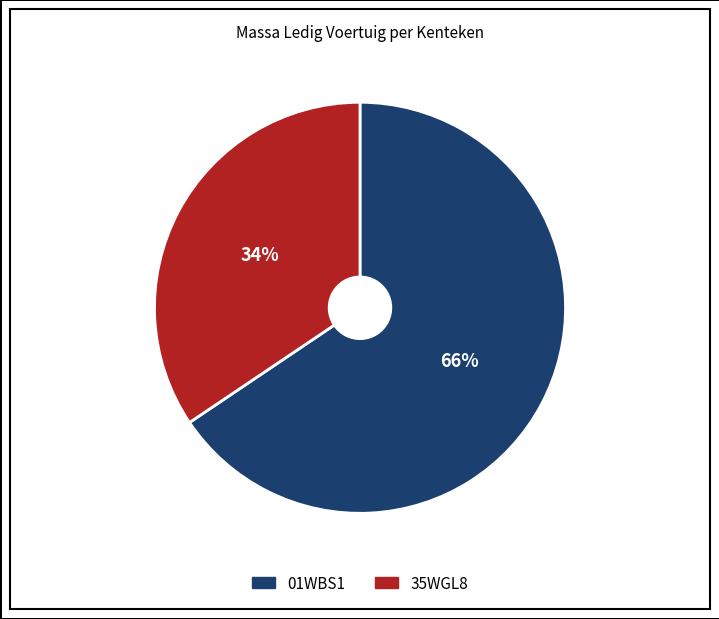

Does 35WGL8 account for over 50% of the chart?

No